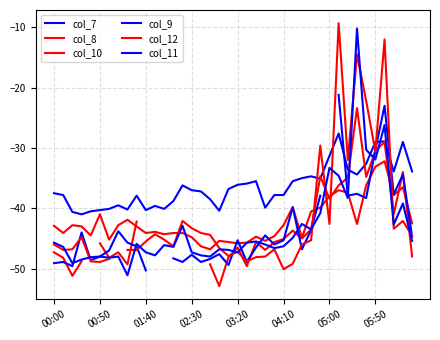

True or false: col_10 has a value of -63.0 at 19.

False